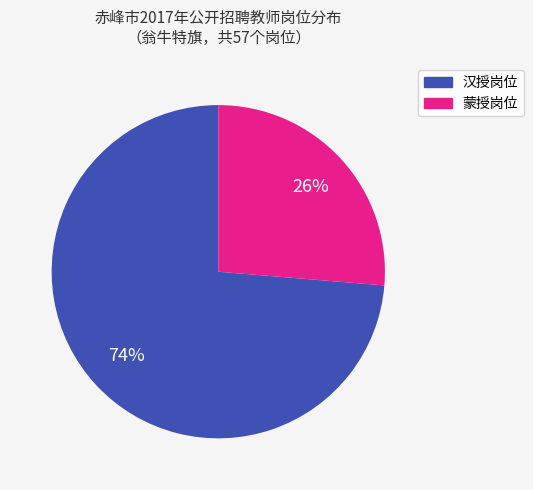

To the nearest percent, what is the average slice percentage?

50%